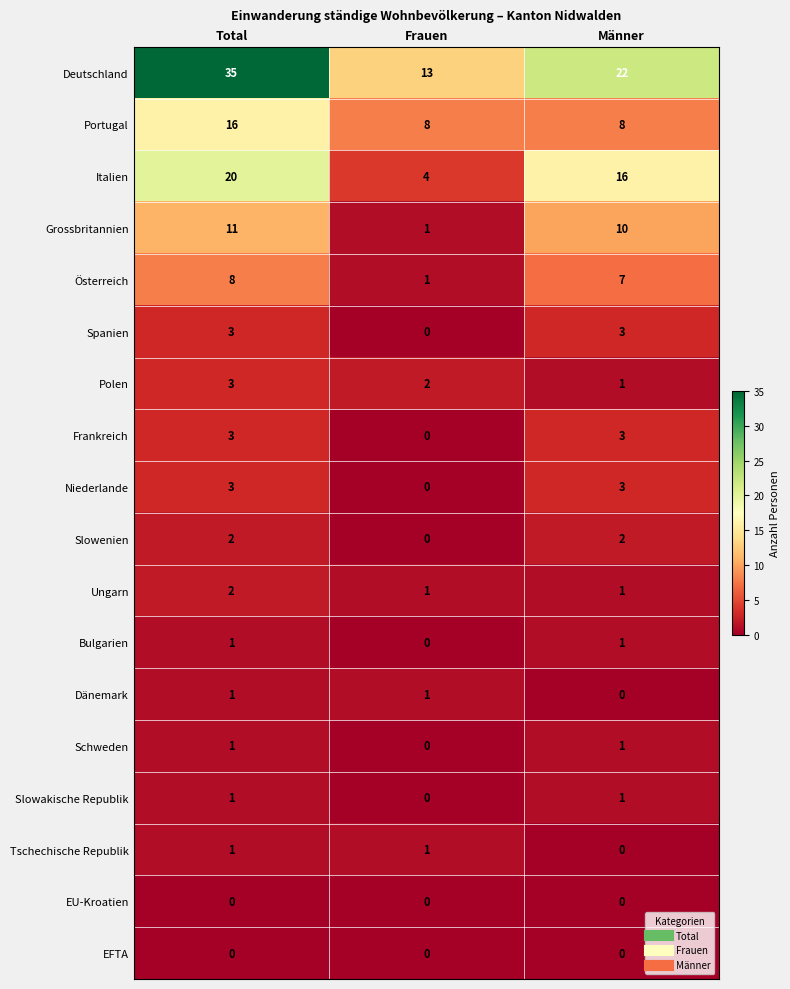

The value of Niederlande at Total is 5. True or false?

False